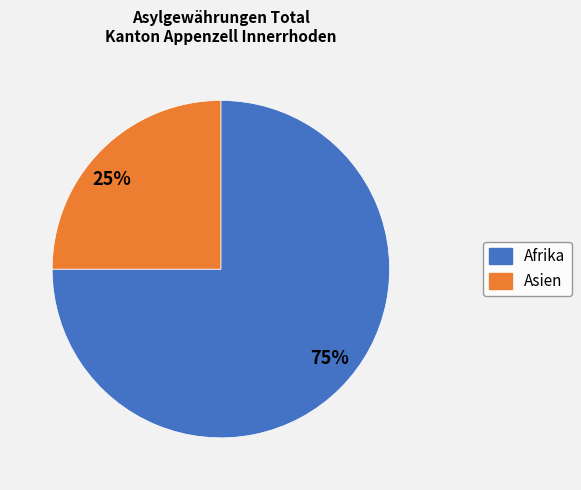

Do 75% and 25% together represent more than half of the pie?

Yes